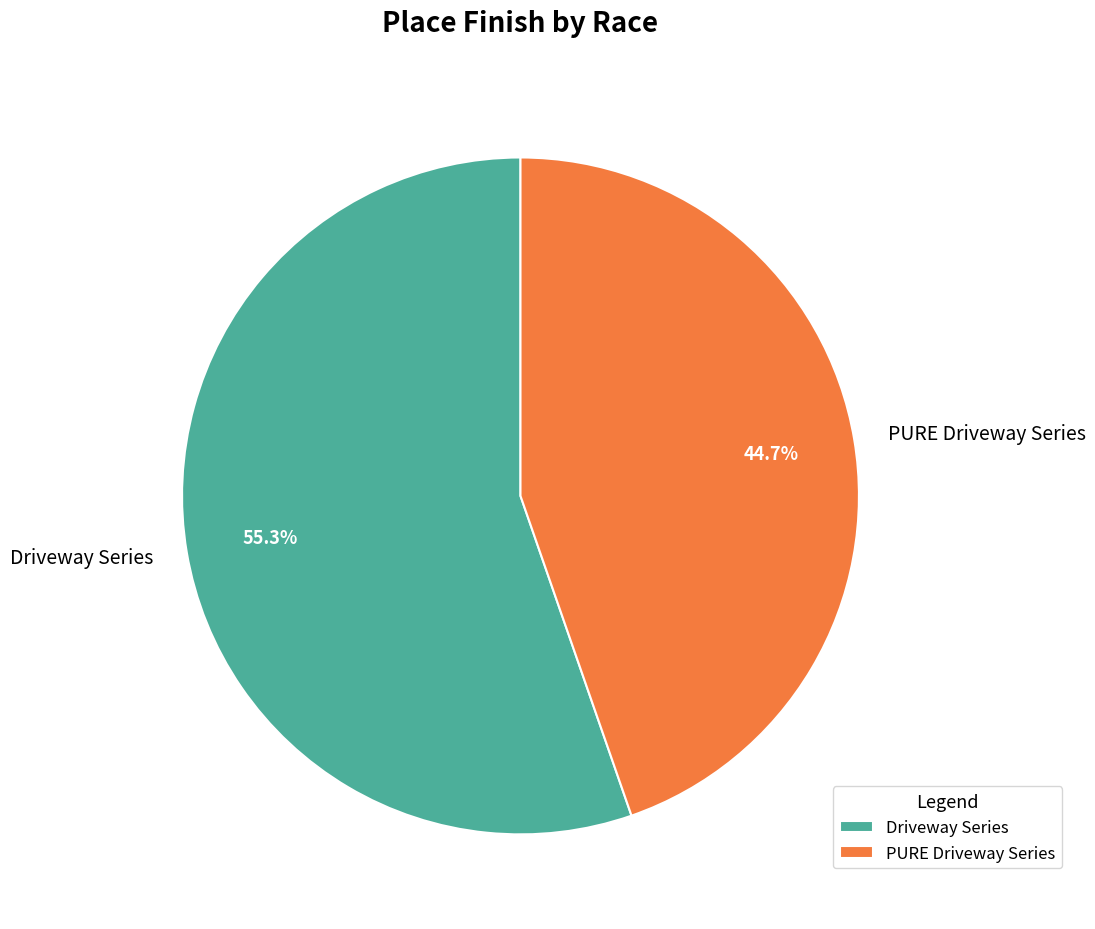

What is the smallest slice in the pie chart?

PURE Driveway Series